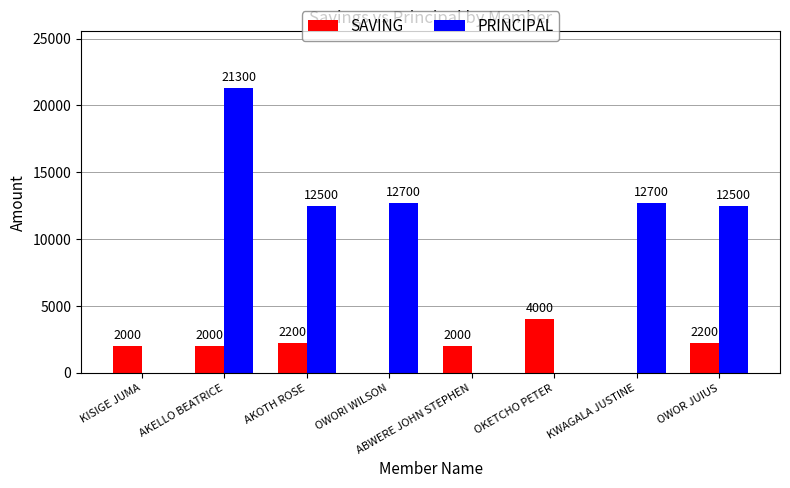

What is the average value of the SAVING series?

1800